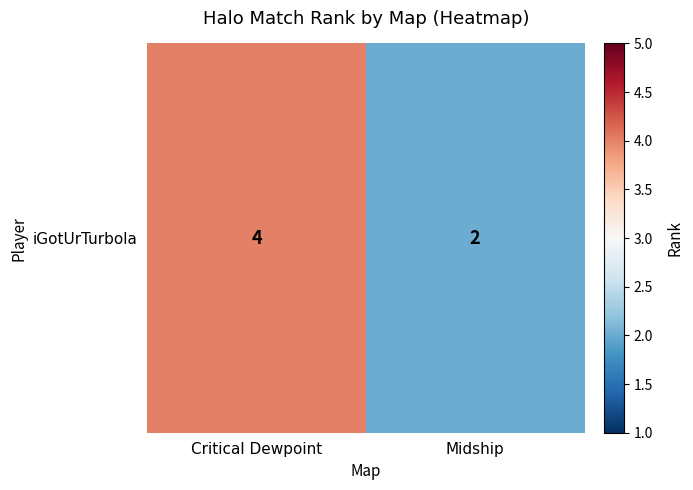

What is the change in value from Critical Dewpoint to Midship?

-2